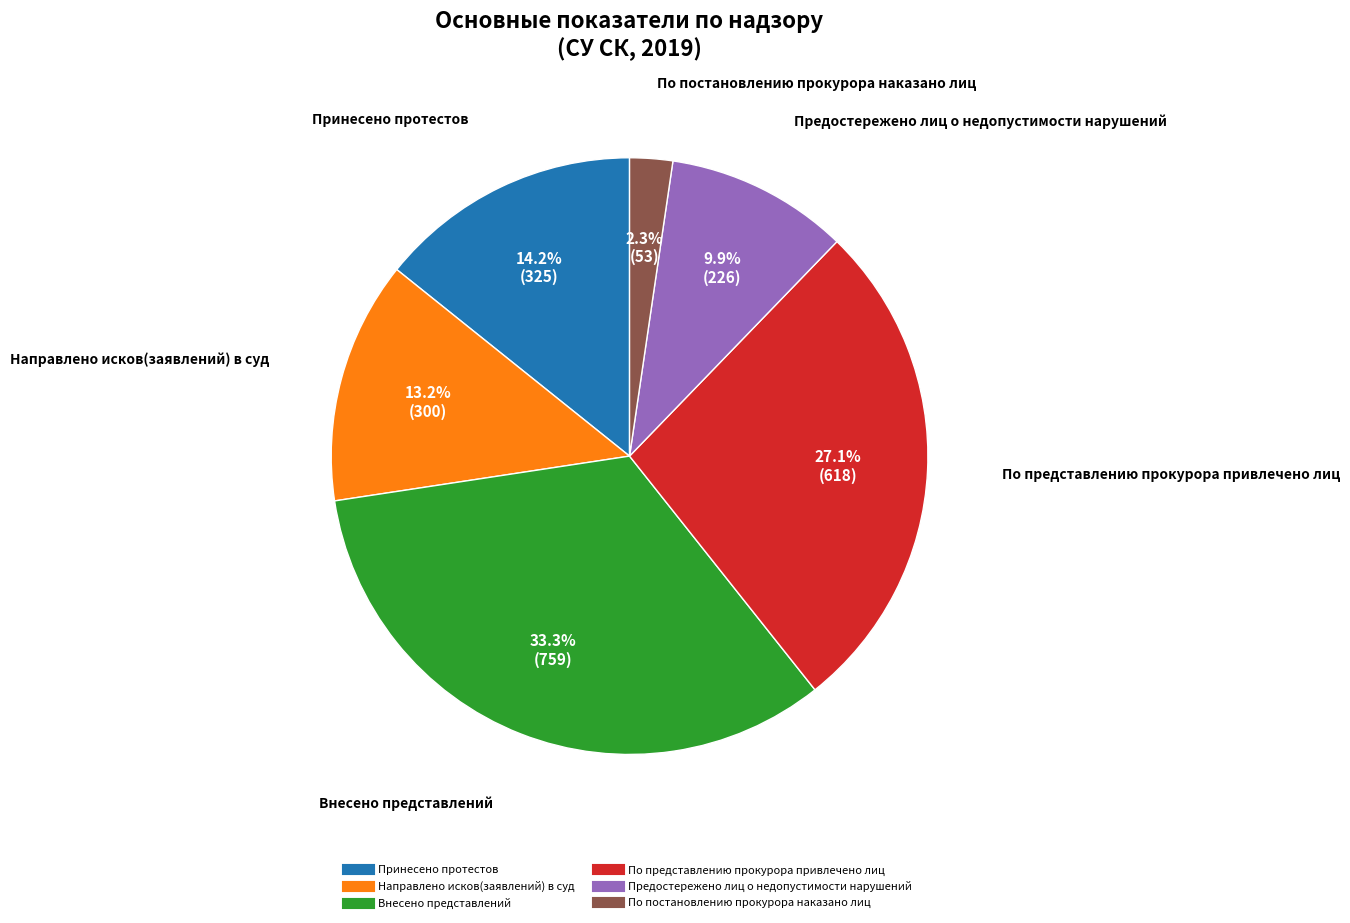

To the nearest percent, what percentage of the pie is По постановлению прокурора наказано лиц?

2%